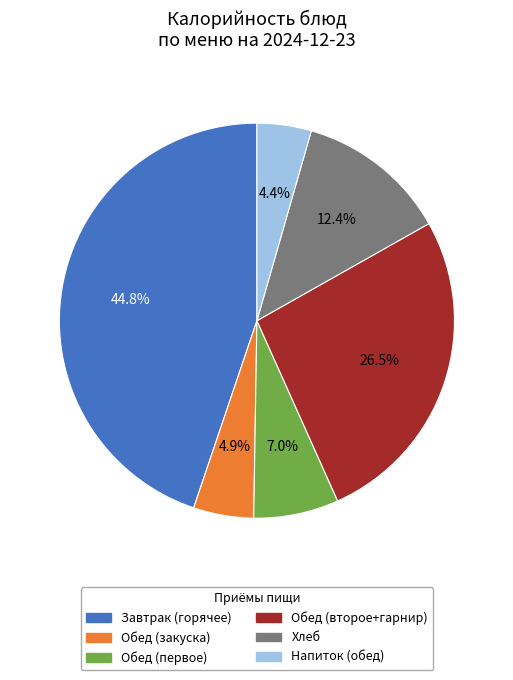

Count the number of slices in the pie.

6